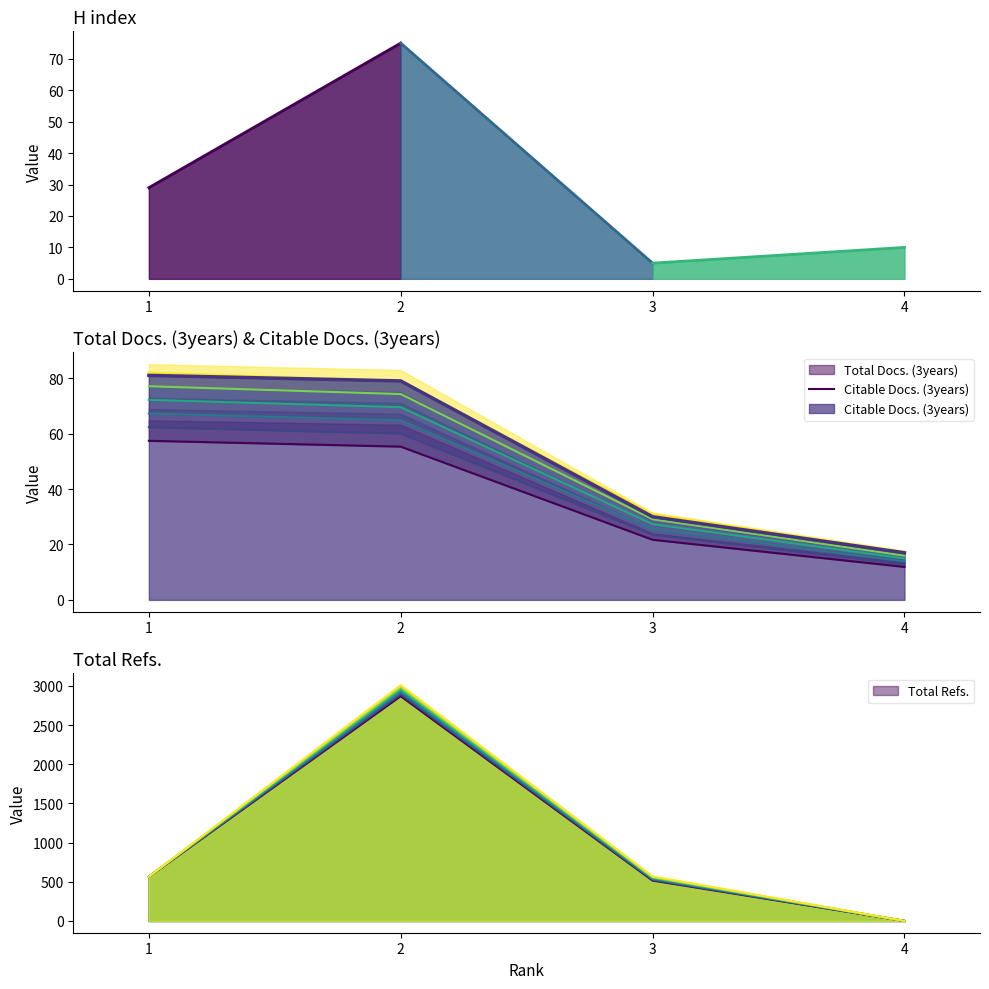

What is the difference between the maximum and second lowest values?

35.7